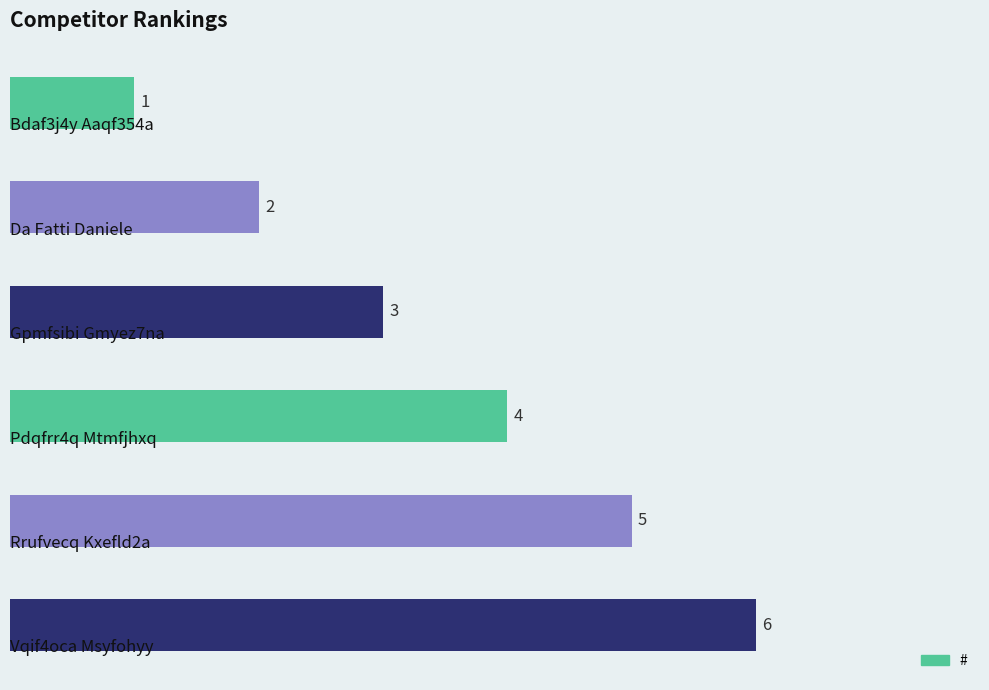

How many values are between 2 and 5?

4